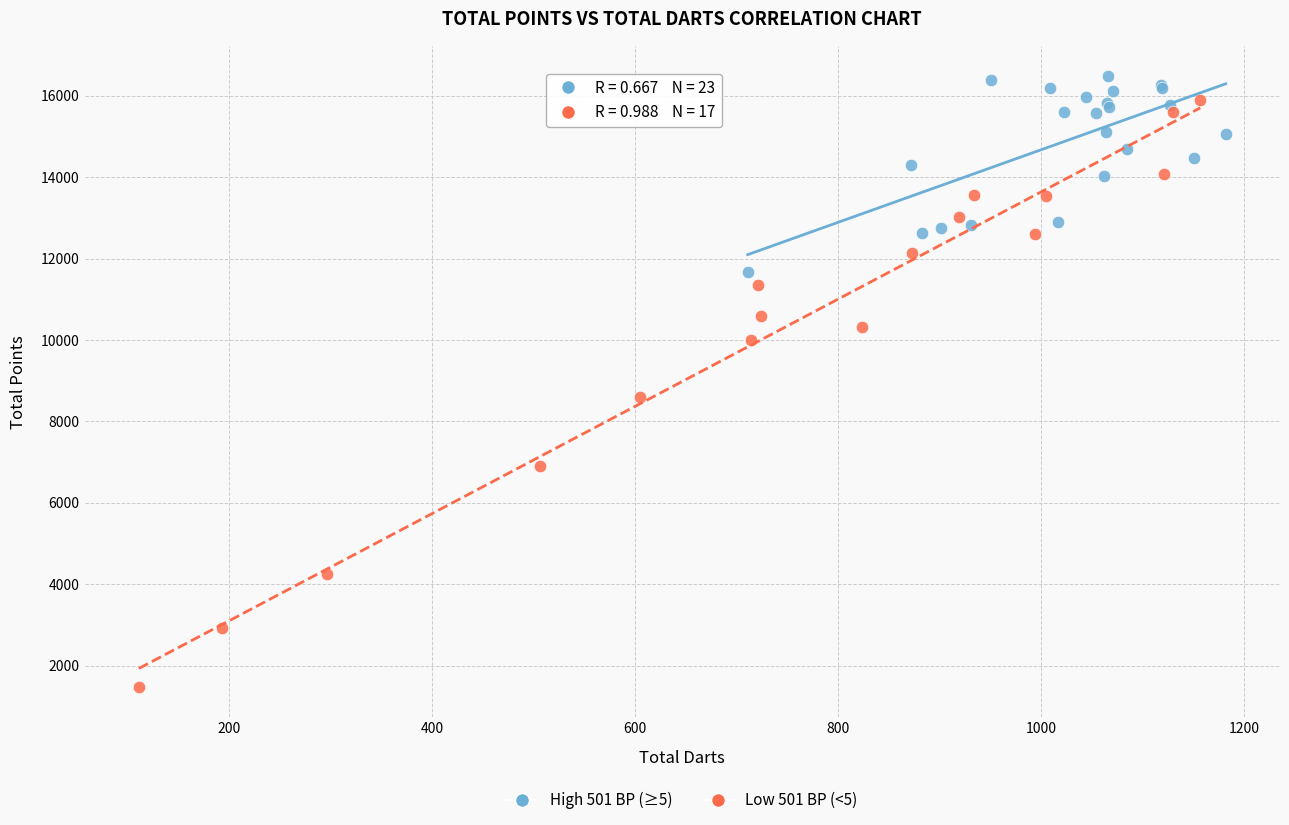

Which series reaches the minimum Y coordinate?

Low 501 BP (<5)